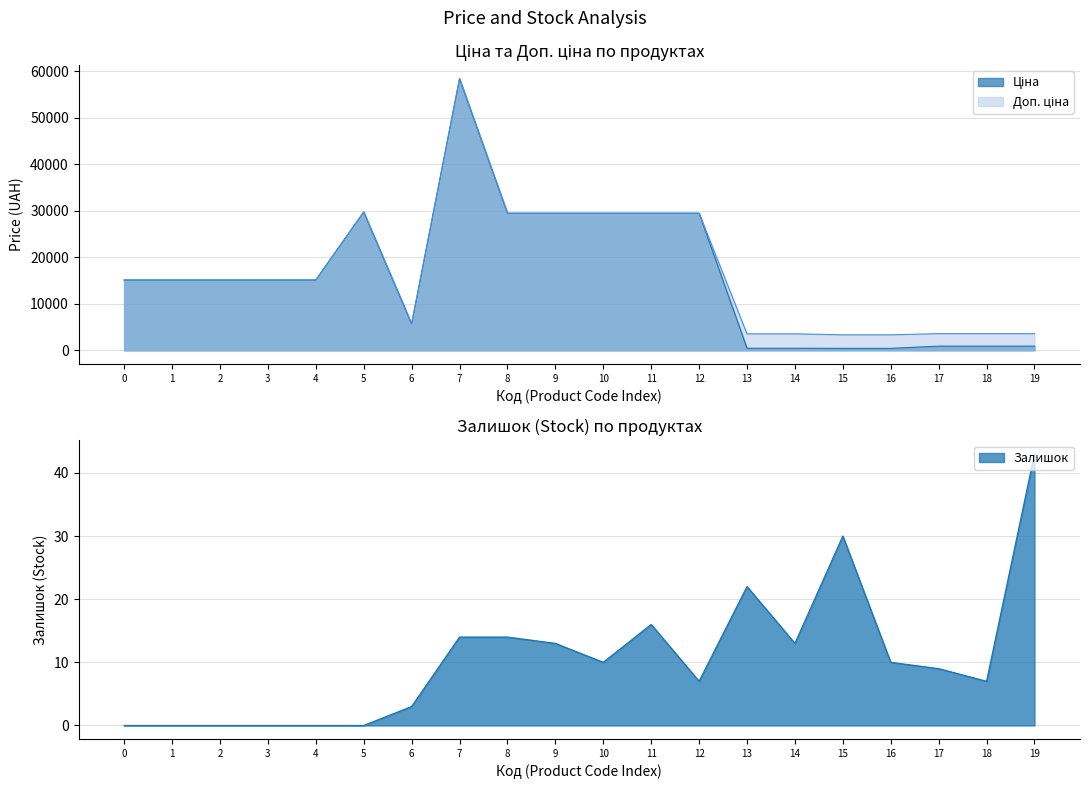

What is the value of the Доп. ціна point at the 19th from the left?

3583.6